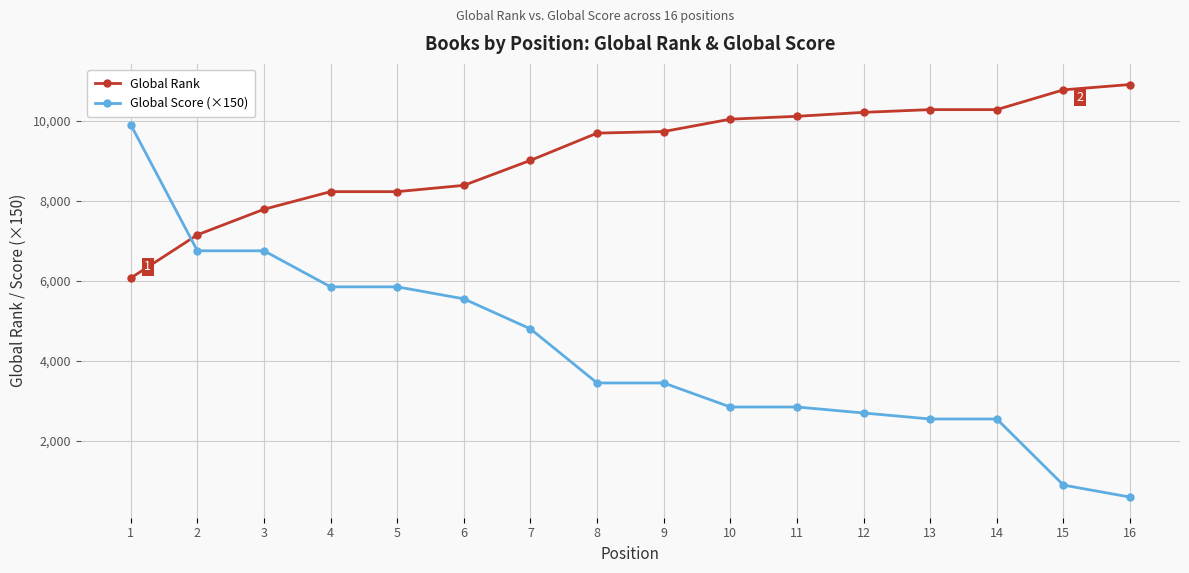

Is the value of Global Score (×150) at 16 greater than the value of Global Rank at 9?

No